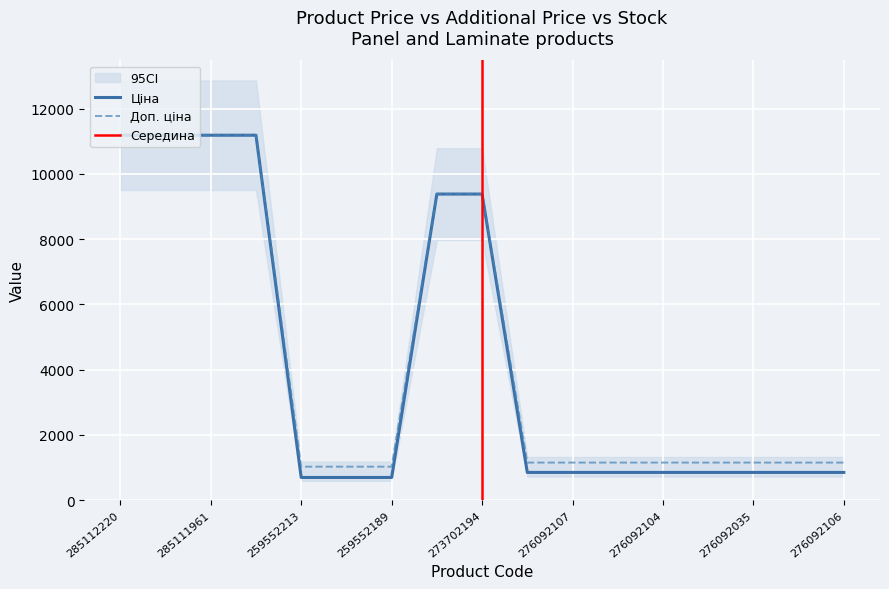

What is the value of the Доп. ціна point at the 12th from the left?

1149.7